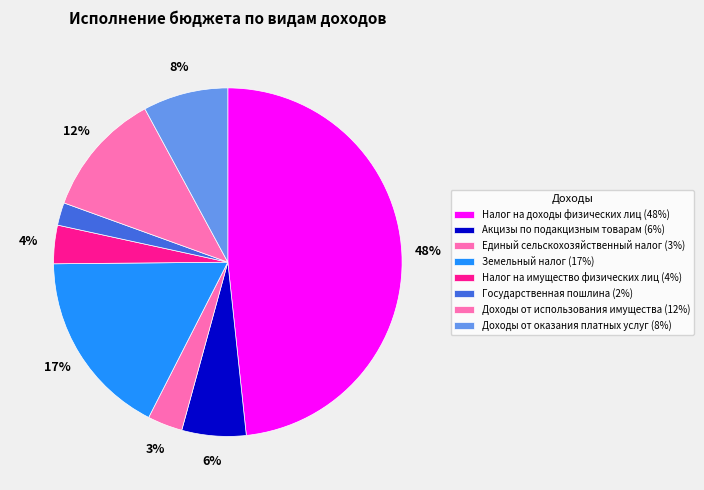

How many segments does this pie chart have?

8